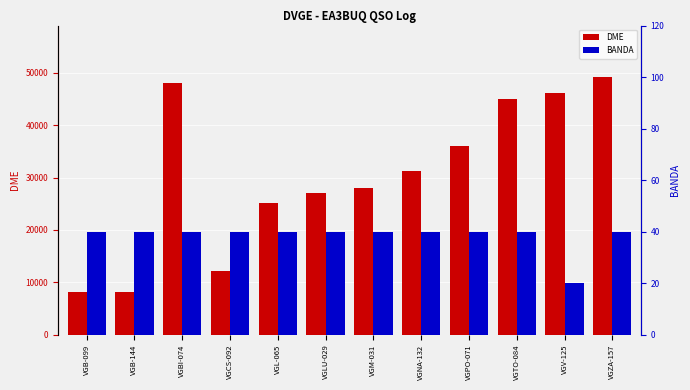

What is the difference between the highest and lowest values at VGM-031?

27986